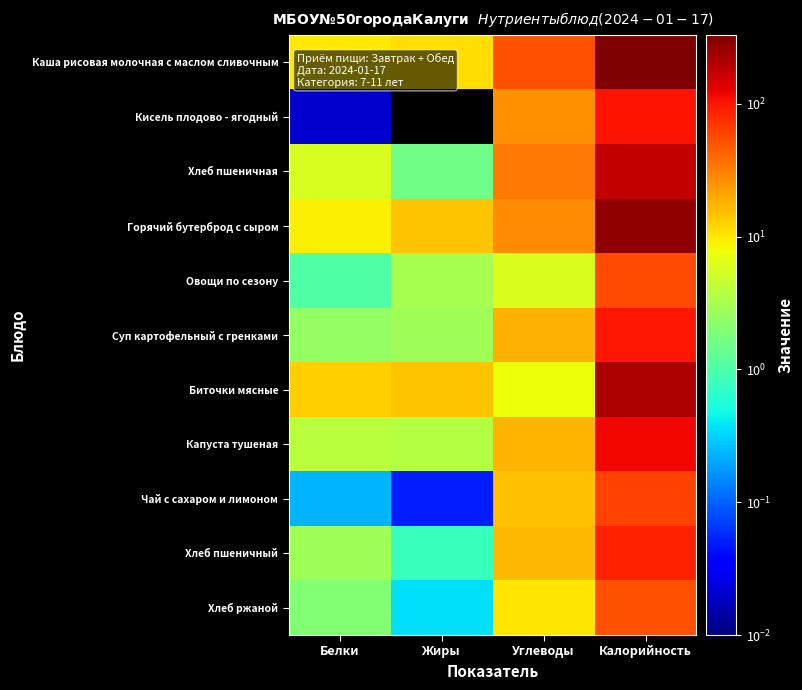

Reading left to right, transcribe all the data shown in this chart.

Каша рисовая молочная с маслом сливочным: Белки=9.6	Жиры=11.0	Углеводы=51.0	Калорийность=328.8
Кисель плодово - ягодный: Белки=0.0	Жиры=0.0	Углеводы=26.2	Калорийность=105.2
Хлеб пшеничная: Белки=5.8	Жиры=1.6	Углеводы=32.6	Калорийность=176.0
Горячий бутерброд с сыром: Белки=9.1	Жиры=14.5	Углеводы=26.5	Калорийность=273.8
Овощи по сезону: Белки=1.1	Жиры=3.1	Углеводы=5.9	Калорийность=56.1
Суп картофельный с гренками: Белки=2.5	Жиры=2.9	Углеводы=17.8	Калорийность=98.1
Биточки мясные: Белки=12.9	Жиры=14.6	Углеводы=7.8	Калорийность=214.5
Капуста тушеная: Белки=4.0	Жиры=3.7	Углеводы=17.2	Калорийность=118.4
Чай с сахаром и лимоном: Белки=0.2	Жиры=0.1	Углеводы=15.1	Калорийность=62.0
Хлеб пшеничный: Белки=2.9	Жиры=0.8	Углеводы=16.3	Калорийность=88.0
Хлеб ржаной: Белки=2.0	Жиры=0.4	Углеводы=10.0	Калорийность=51.2